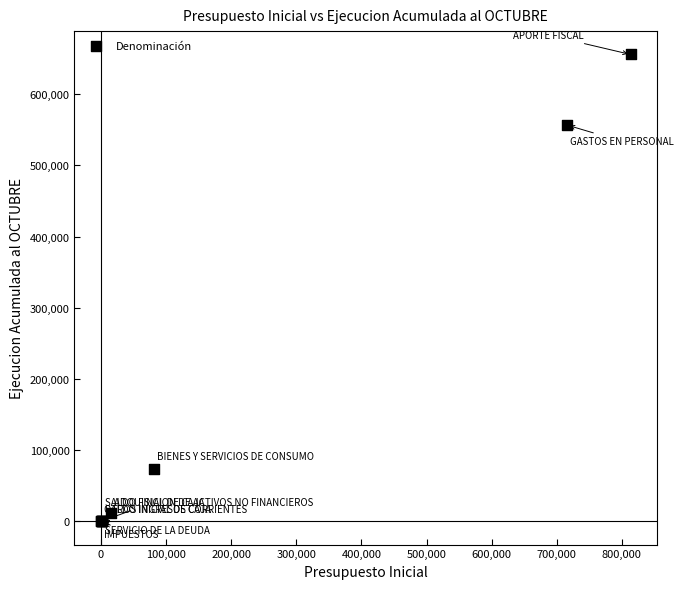

What Y value in the scatter plot is closest to 327894?

556558